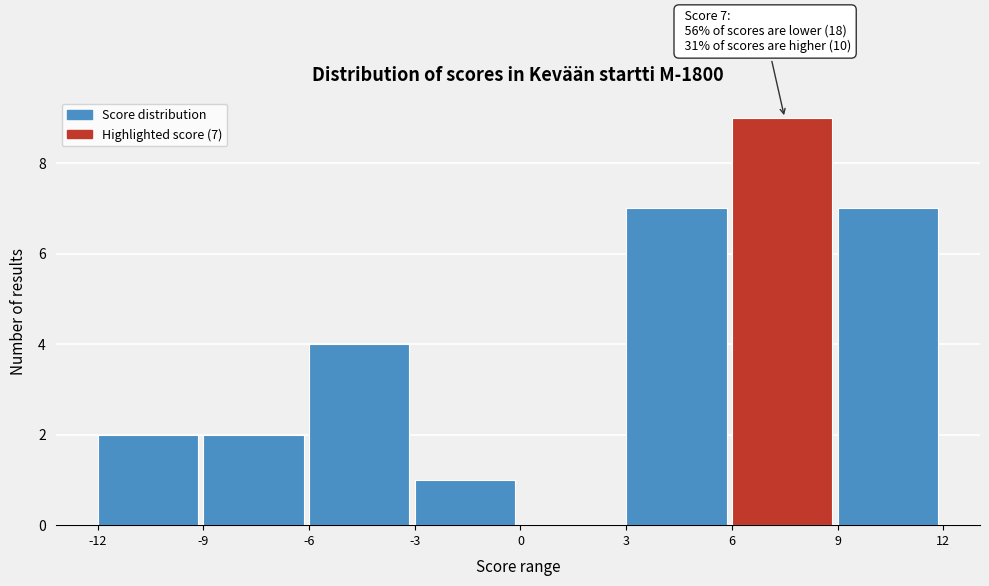

Over which range of the x-axis is the bar tallest?

6 to 9